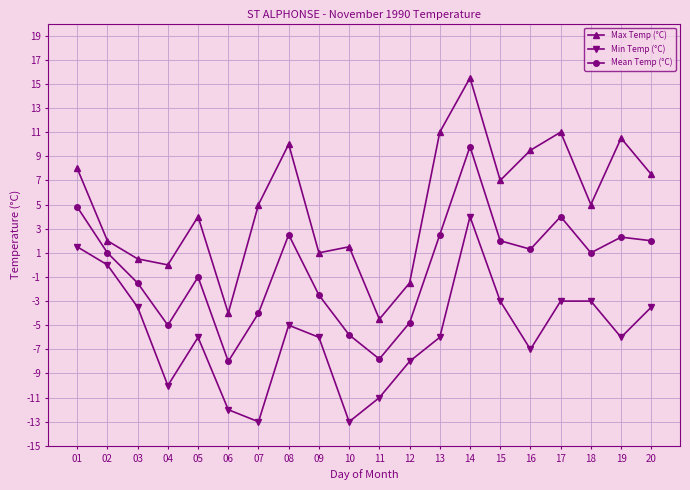

What is the average value of the Min Temp (°C) series?

-5.7